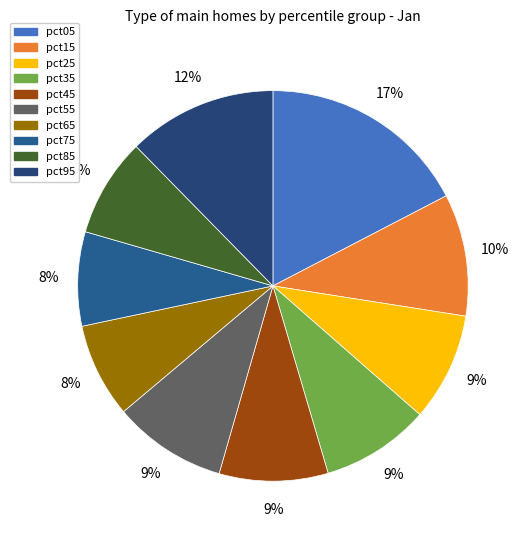

How many slices are in this pie chart?

10